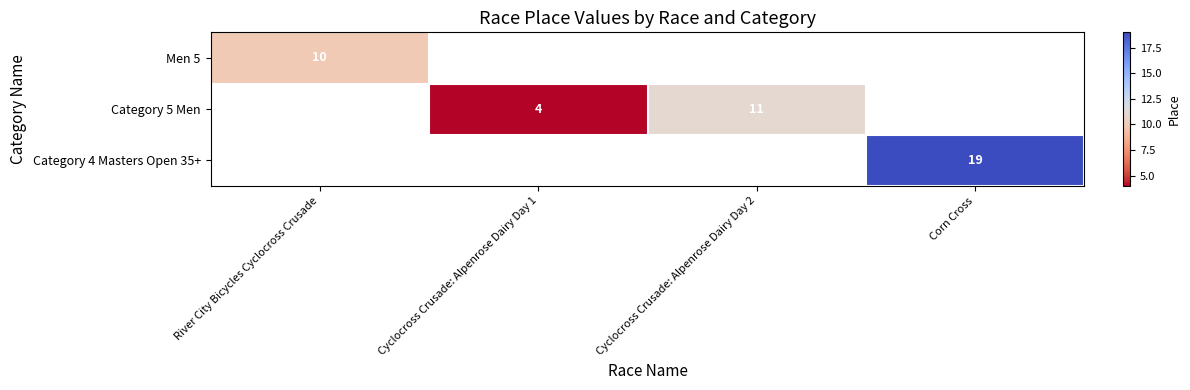

What is the greatest value displayed?

19.0